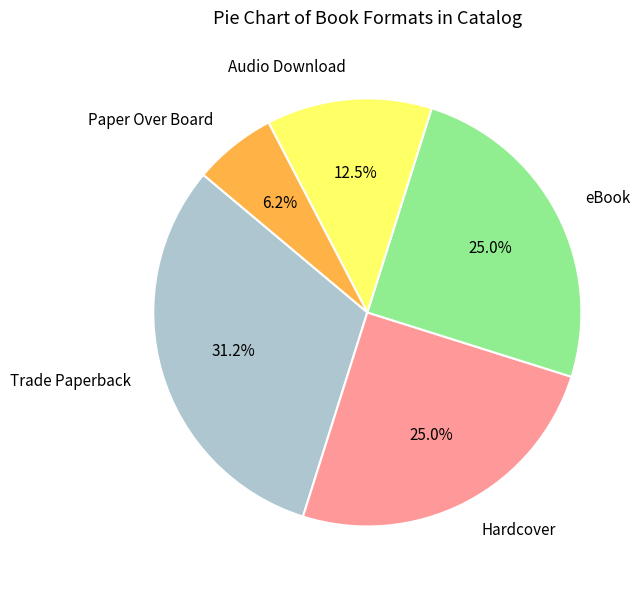

Which category has the smallest portion of the pie?

Paper Over Board